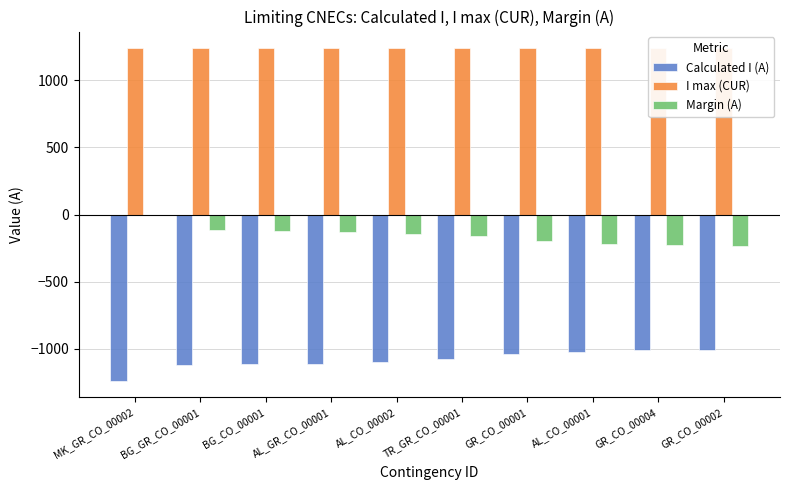

True or false: Margin (A) has a value of -48 at TR_GR_CO_00001.

False